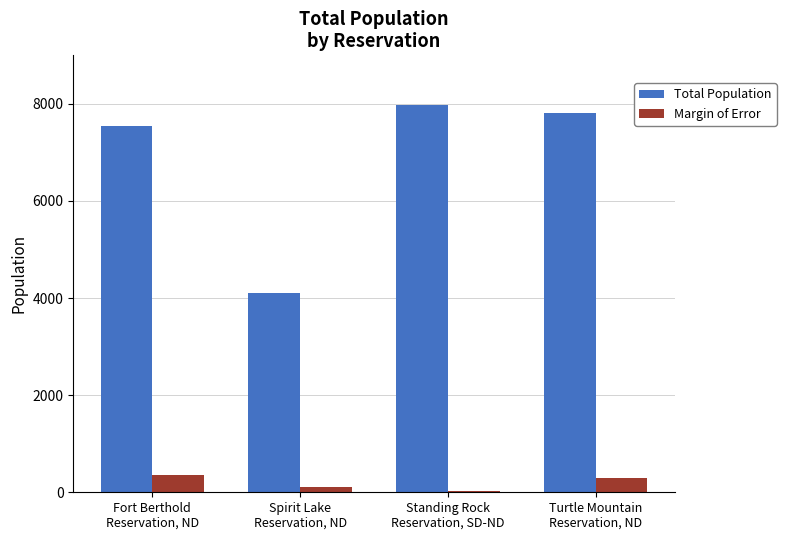

What is the sum of all Total Population values?

27424